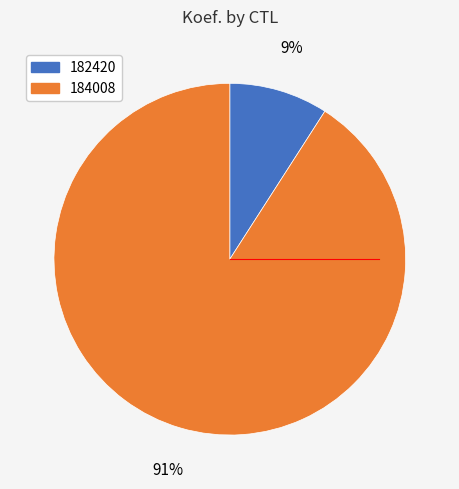

Is there any slice that represents more than half of the pie?

Yes